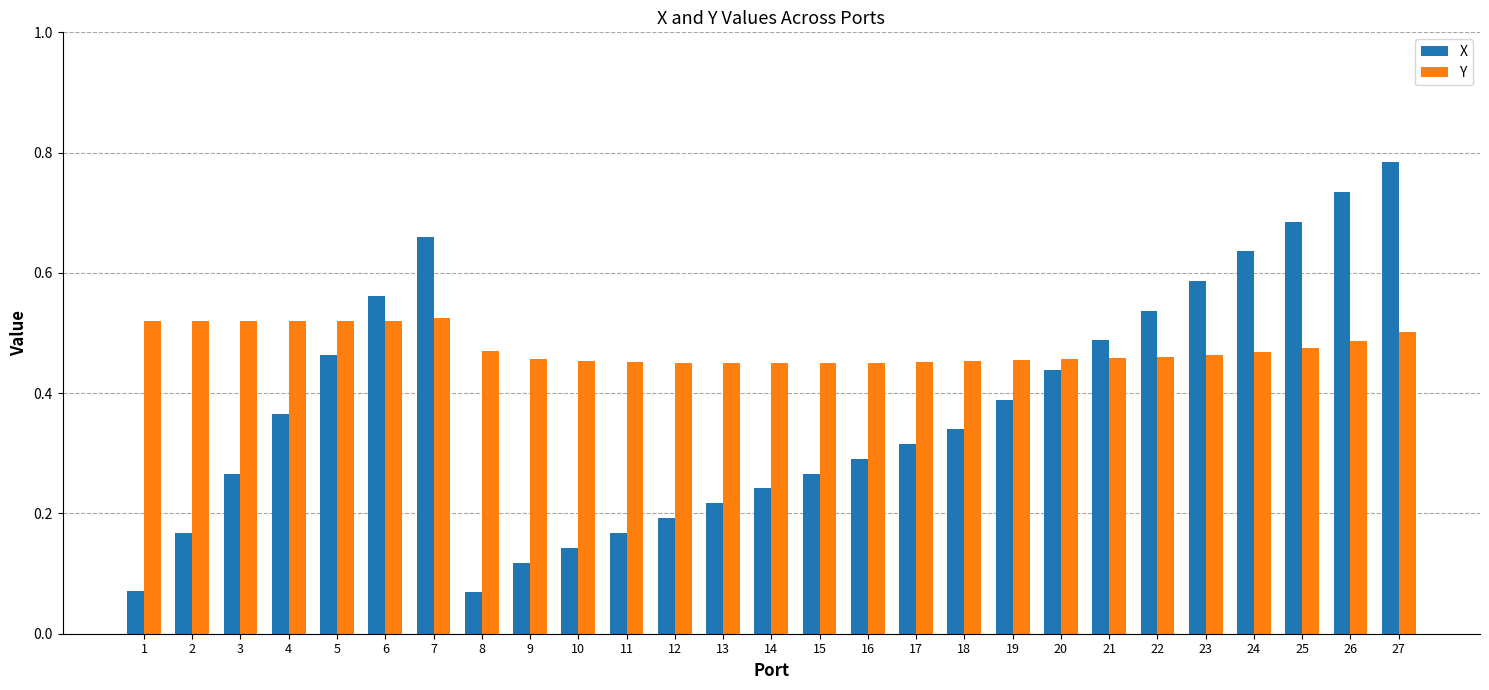

What are all the series names shown in the legend?

X, Y